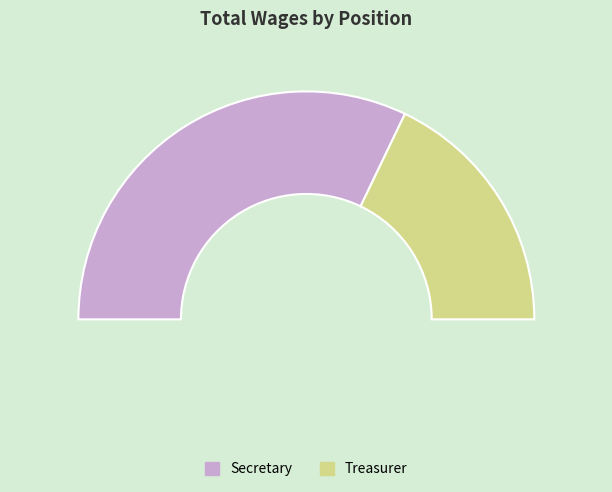

Is the sum of Secretary and Treasurer greater than half?

Yes